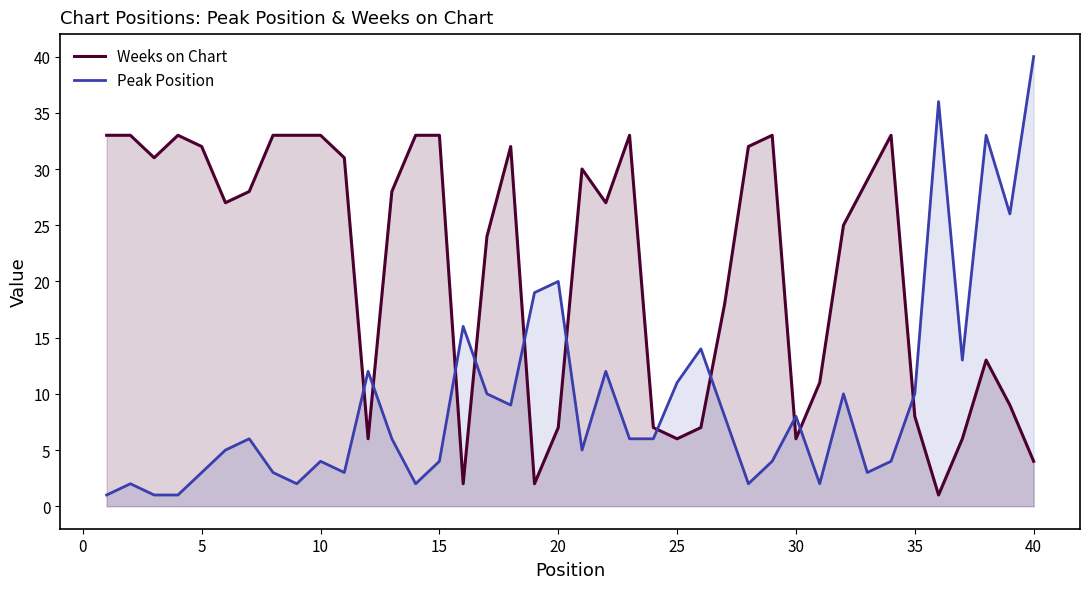

Is it true that Weeks on Chart equals 8 at 34?

True